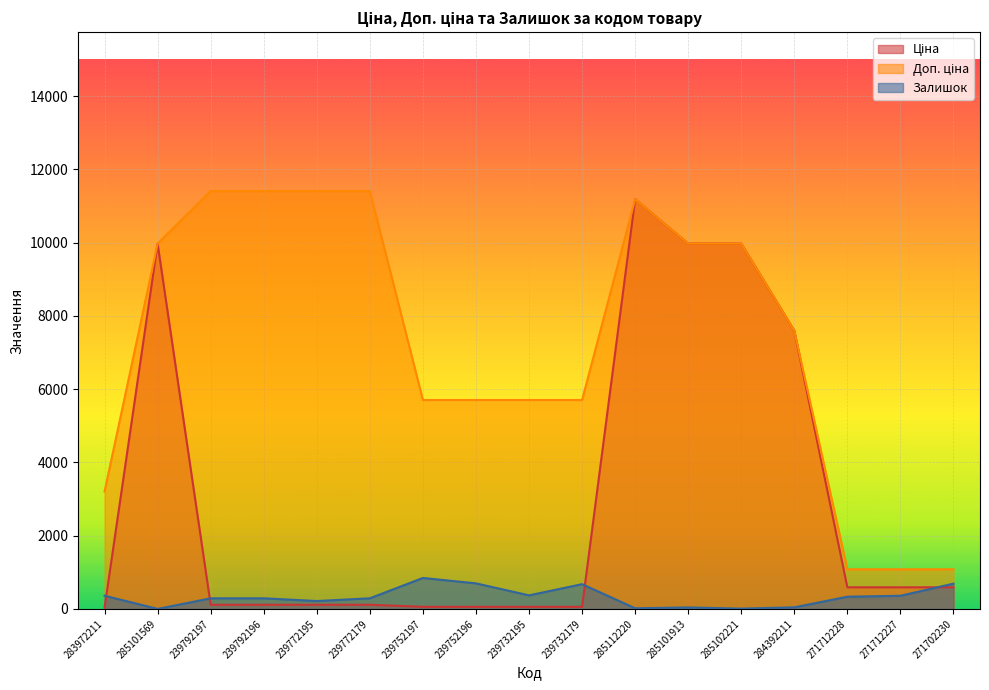

What is the label of the 8th point from the left?

239752196